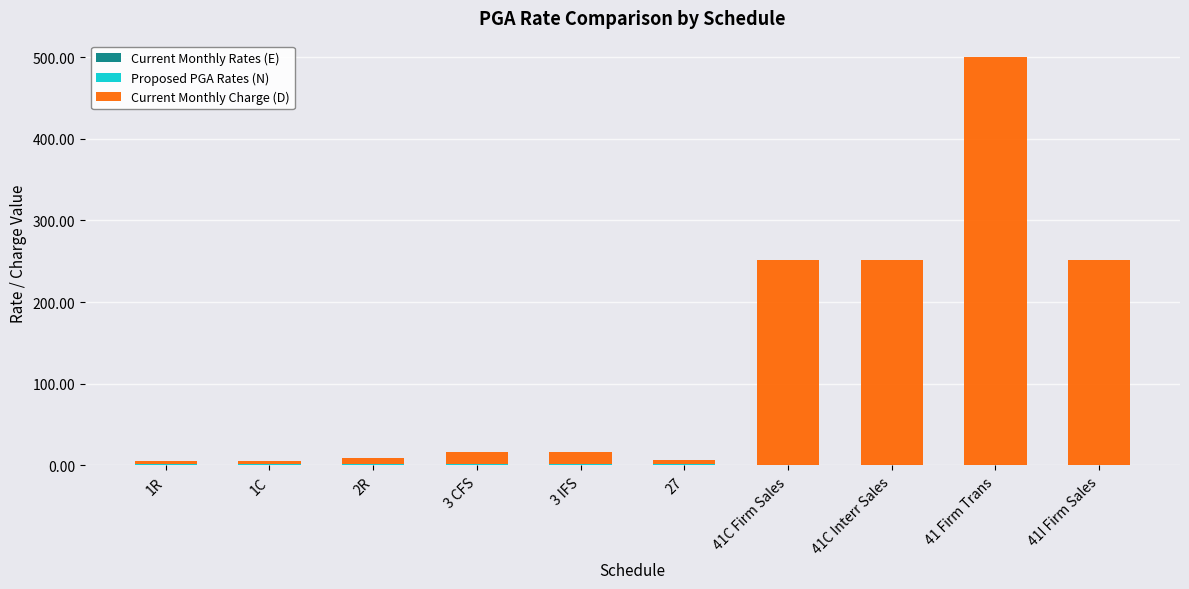

At which category is the sum across all series the highest?

41 Firm Trans